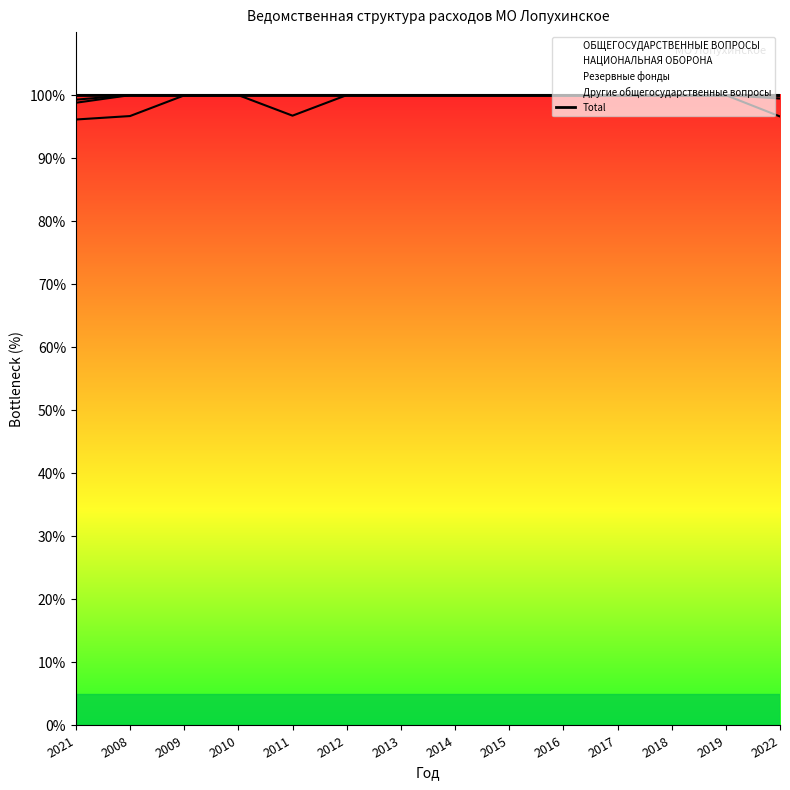

At which category does Другие общегосударственные вопросы reach its first local peak?

2008